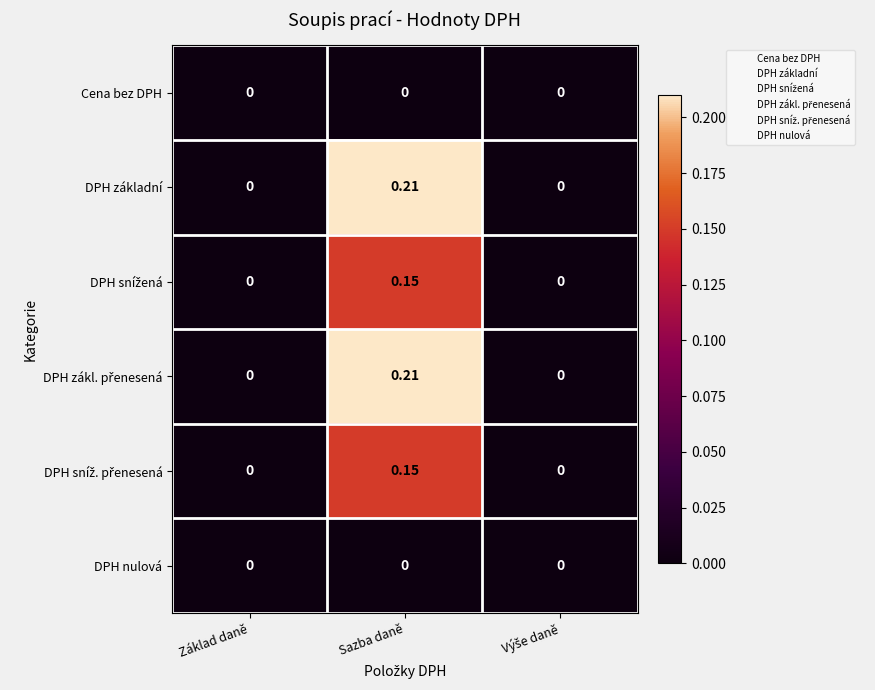

Which category has the highest value across all series?

Sazba daně